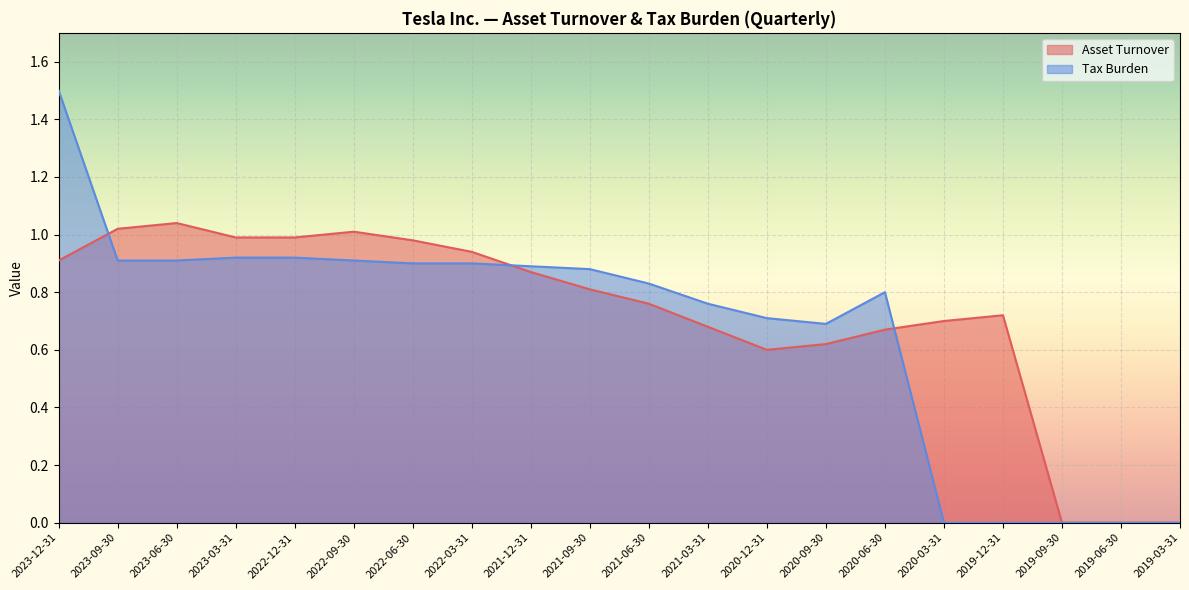

Reading left to right, extract all data points from this chart.

Asset Turnover: 0.9	1.0	1.0	1.0	1.0	1.0	1.0	0.9	0.9	0.8	0.8	0.7	0.6	0.6	0.7	0.7	0.7	0.0	0.0	0.0
Tax Burden: 1.5	0.9	0.9	0.9	0.9	0.9	0.9	0.9	0.9	0.9	0.8	0.8	0.7	0.7	0.8	0.0	0.0	0.0	0.0	0.0